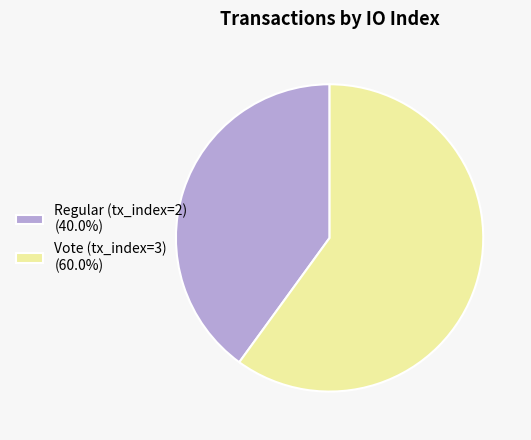

The Regular (tx_index=2) slice represents 32% of the pie. True or false?

False